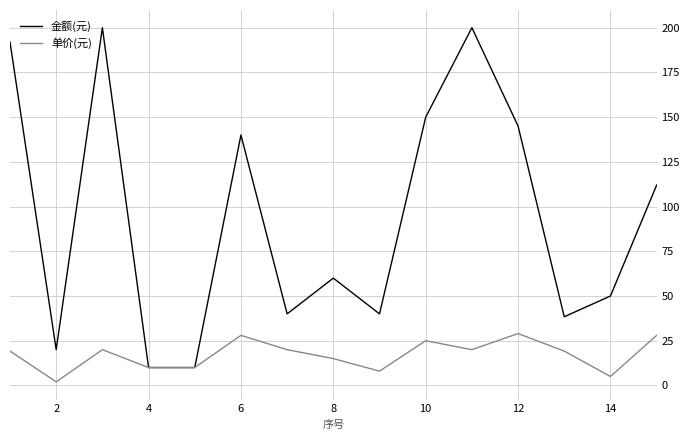

Which series has the largest range (max minus min)?

金额(元)